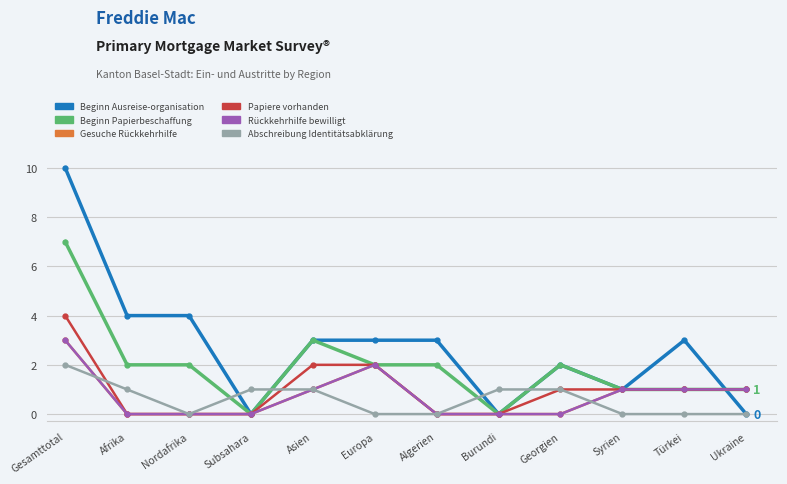

What is the spread (max minus min) of values at Nordafrika?

4